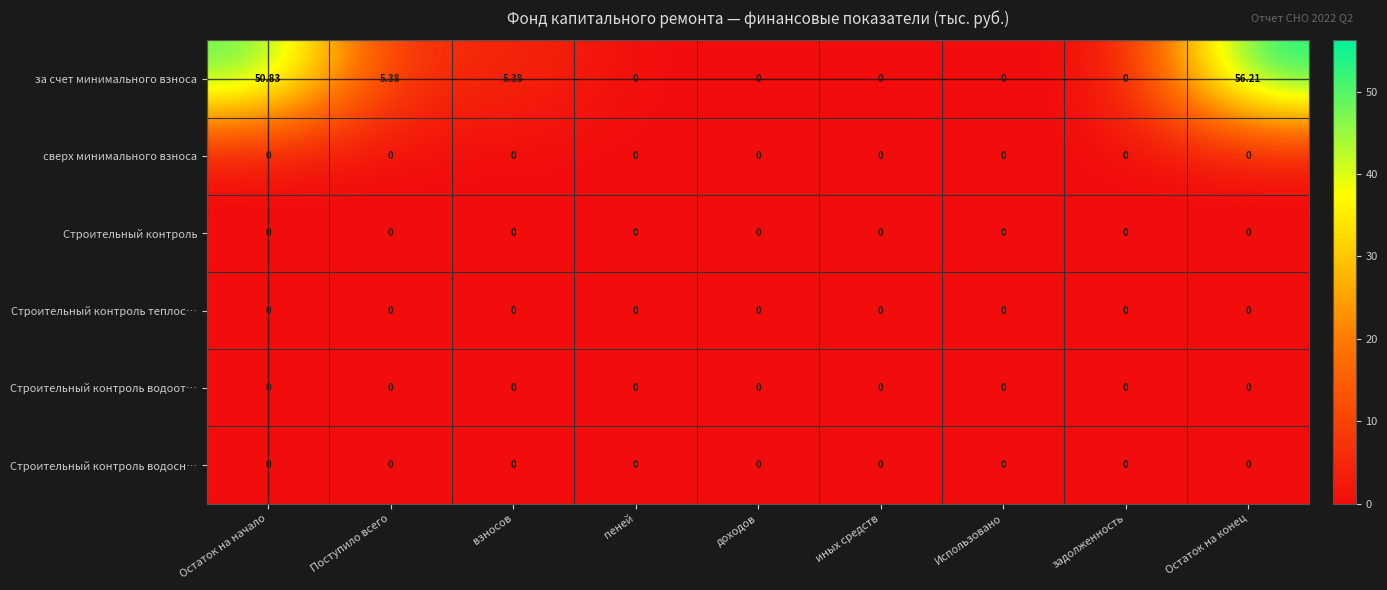

At which category is the sum across all series the highest?

Остаток на конец